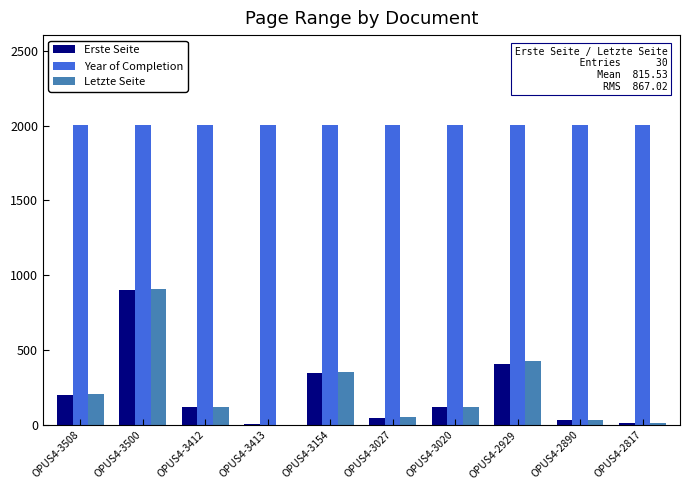

What is the maximum value shown in the chart?

2003